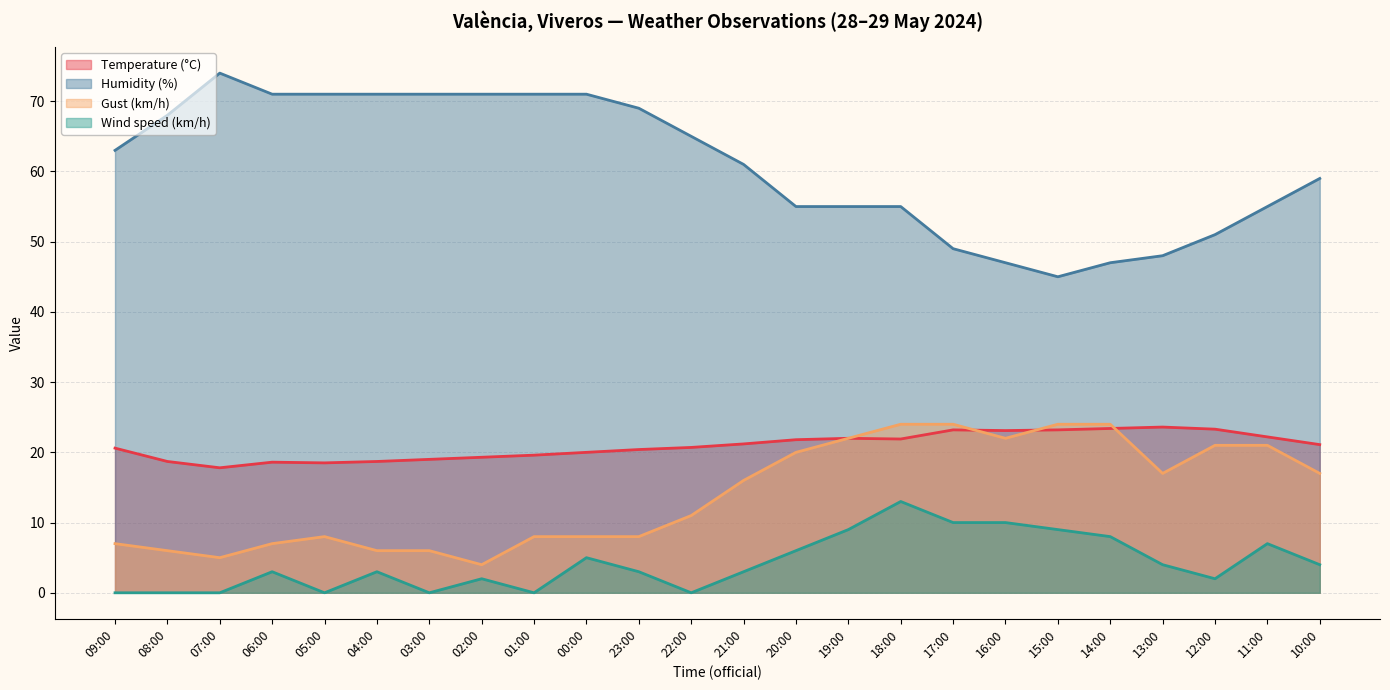

How many data points in Wind speed (km/h) are less than 3?

9